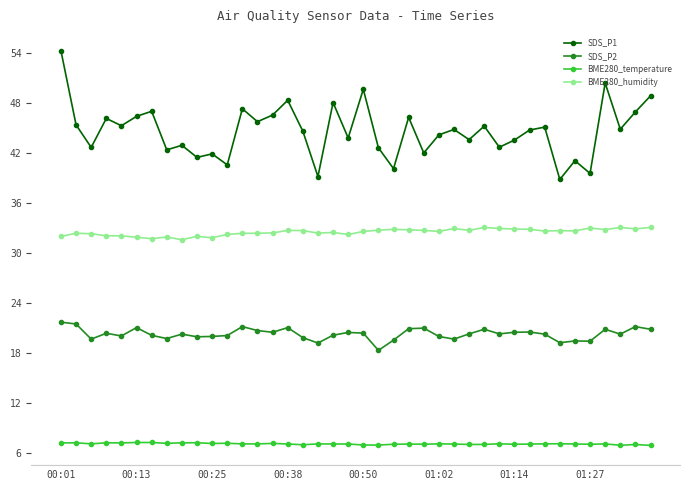

Which series has the largest total across all categories?

SDS_P1